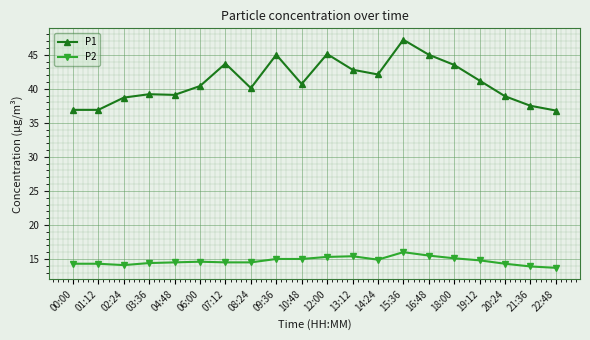

Is this an area chart (filled region under the line)?

No